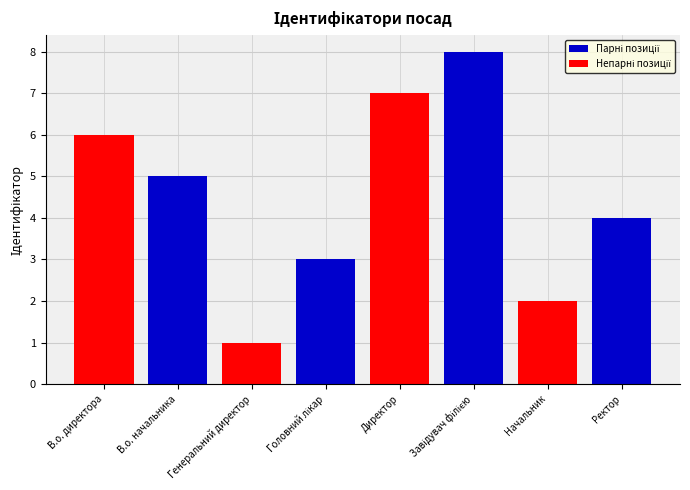

What is the sum of the values at Генеральний директор and В.о. директора?

7